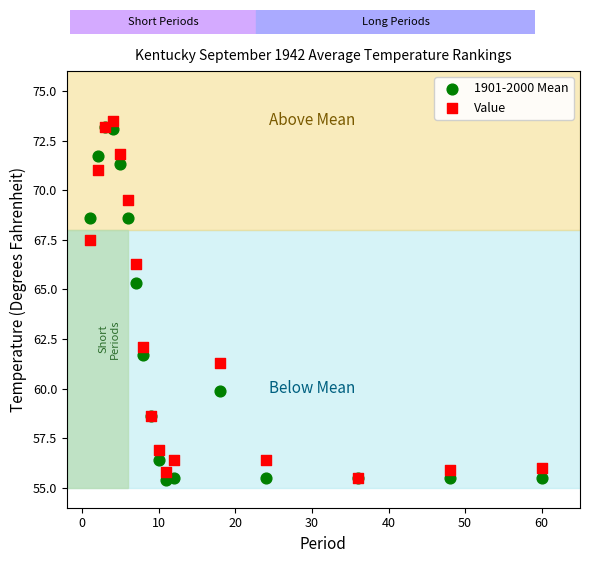

Across all series, what Y value is closest to 64?

65.3